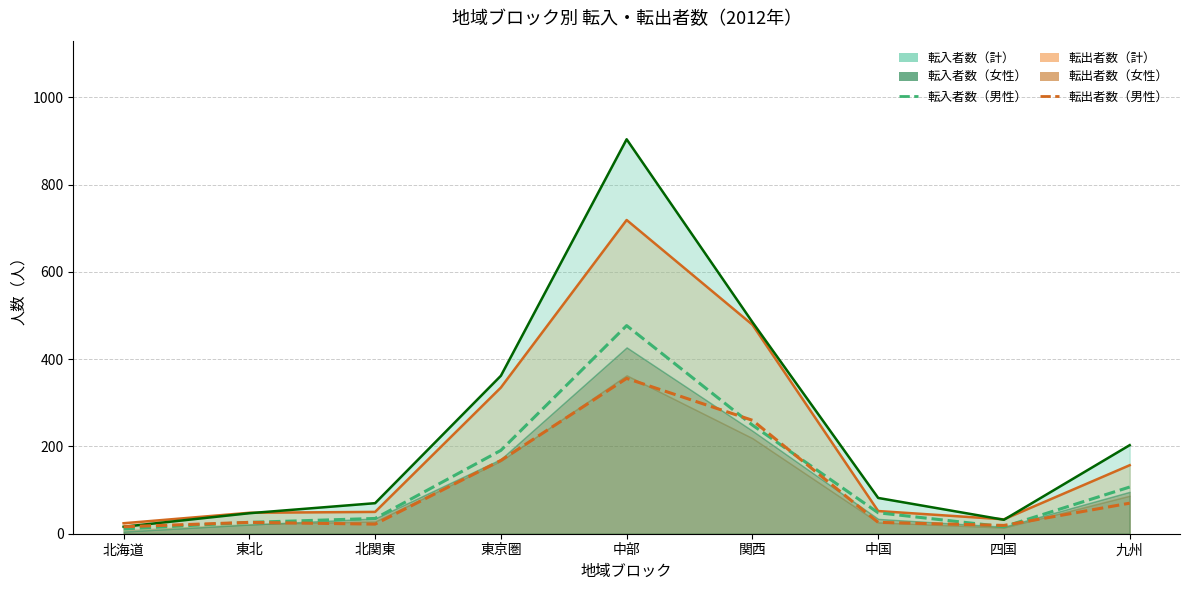

True or false: 転出者数（男性） has more than 2 interior local peaks.

False